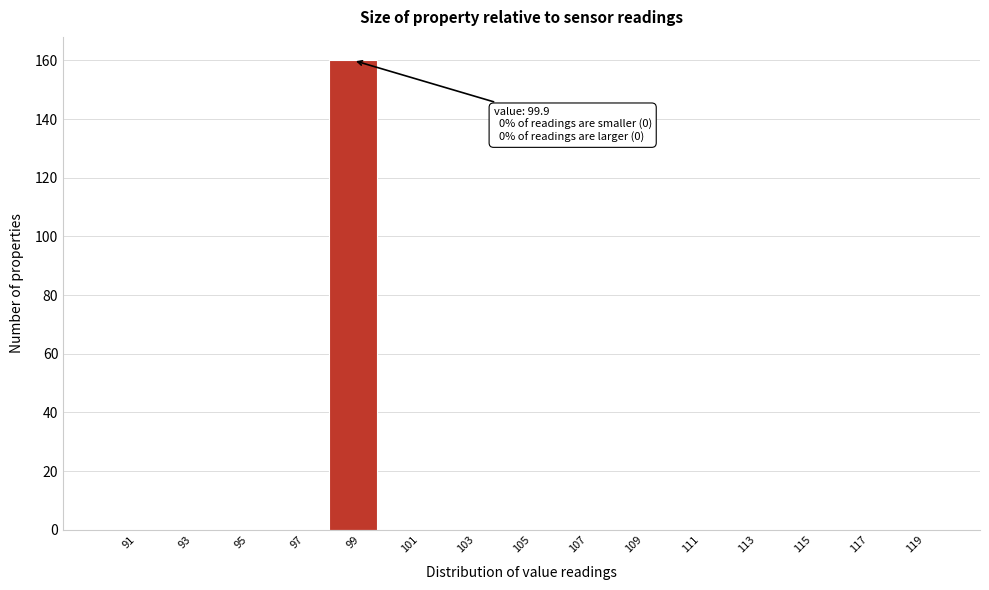

Which range on the x-axis has the tallest bar?

98 to 100